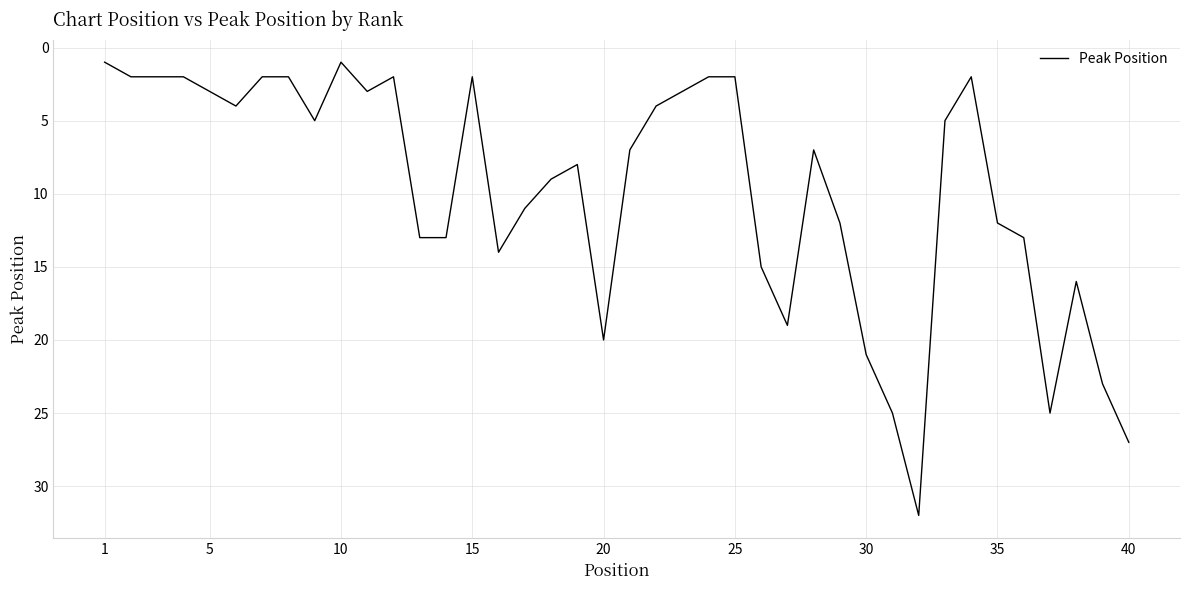

What is the greatest value displayed?

32